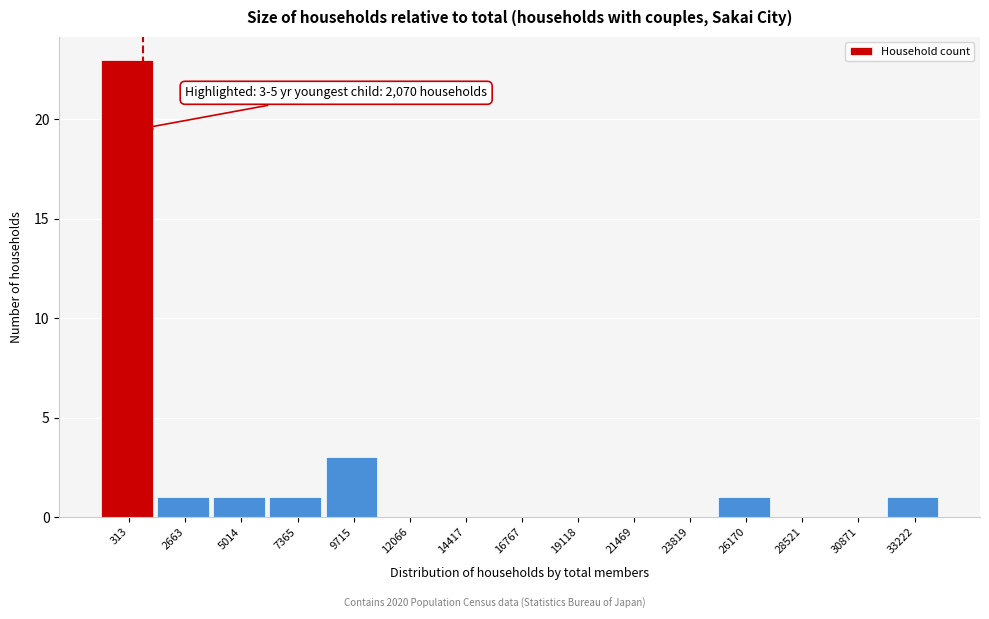

Reading right to left, extract all data points from this chart.

33222=1	30871=0	28521=0	26170=1	23819=0	21469=0	19118=0	16767=0	14417=0	12066=0	9715=3	7365=1	5014=1	2663=1	313=23